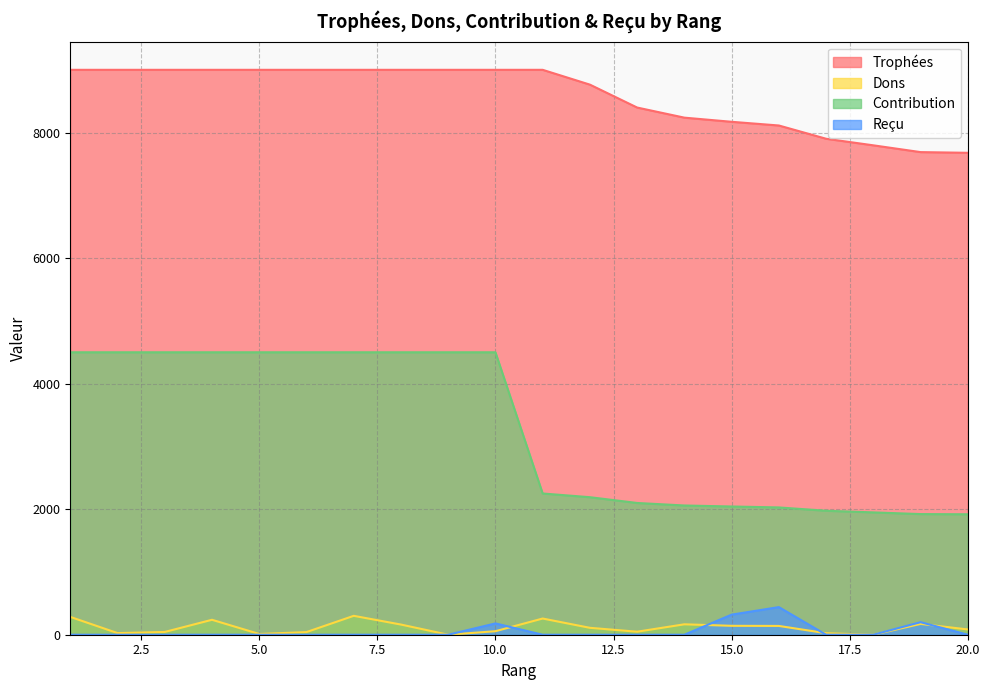

What is the difference between the Contribution values at 12 and 19?

269